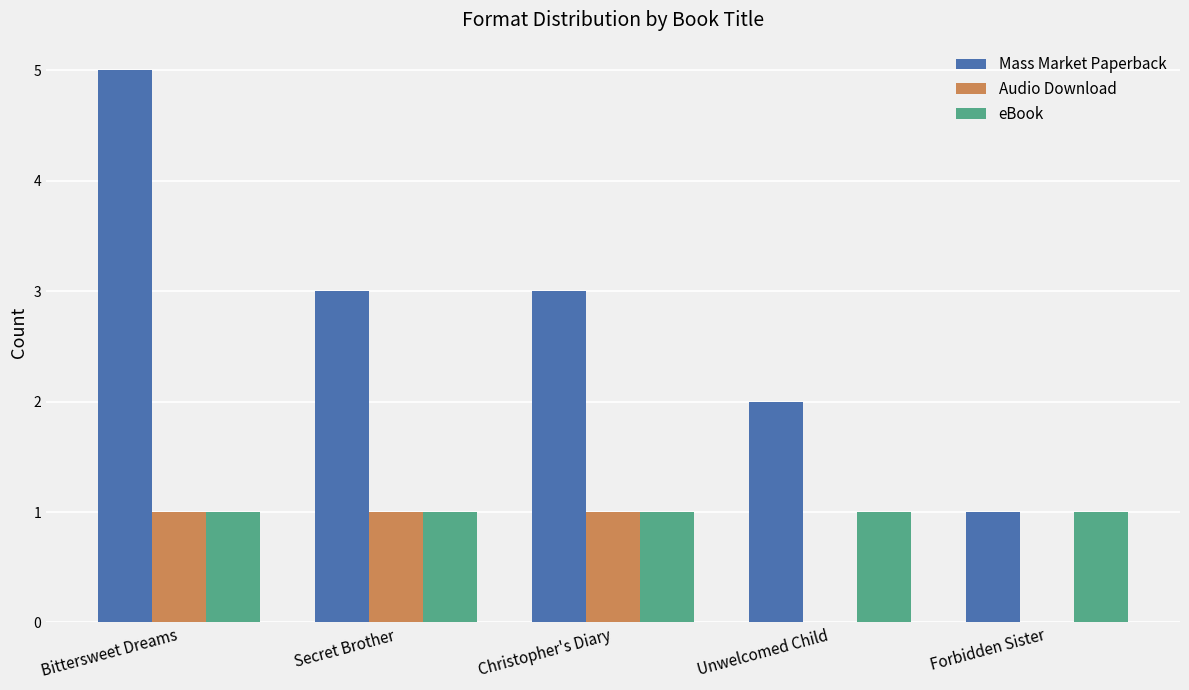

Which series has the largest total across all categories?

Mass Market Paperback